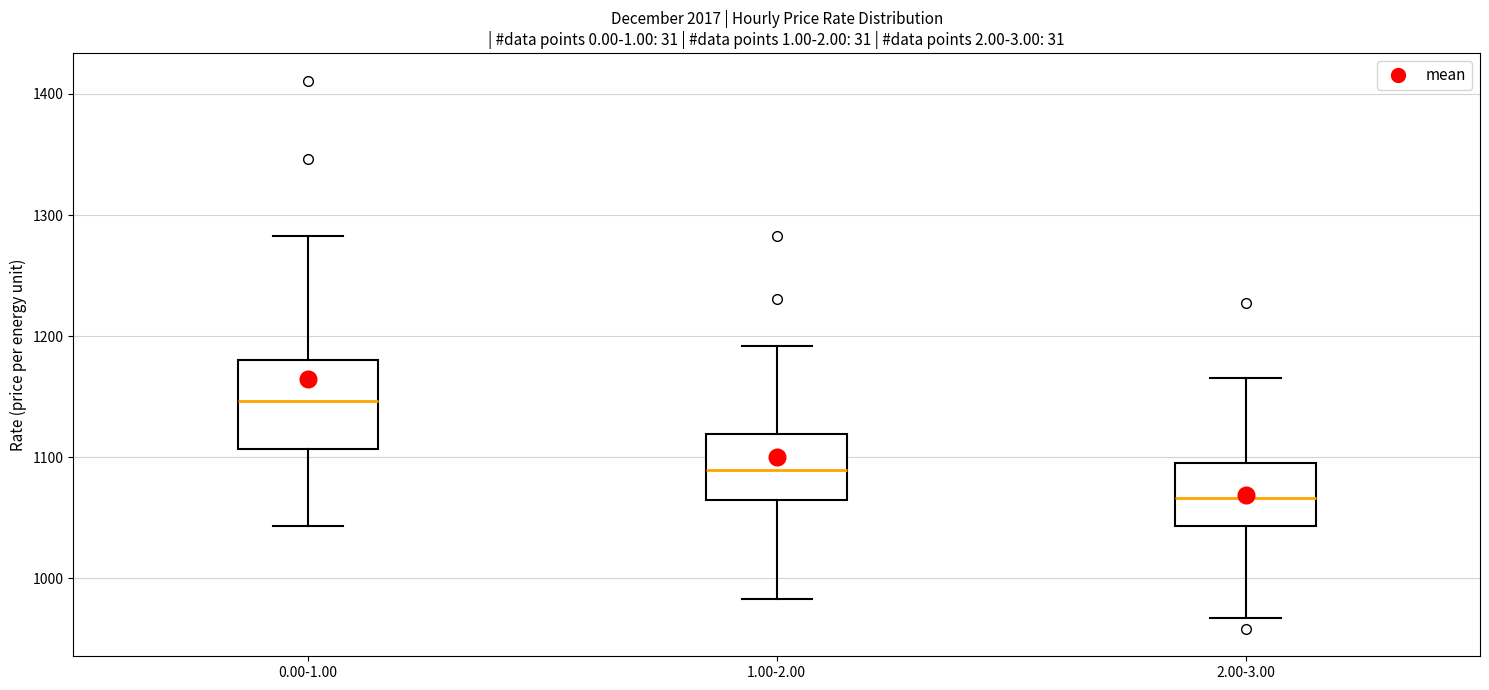

Reading left to right, transcribe this box plot: for each box, give where its median line is, the range the box spans, and where its two whiskers end, as read against the y-axis. The values are not printed on the chart, so give them approximately, as read against the axis.

0.00-1.00: median 1150, box 1110 to 1180, whiskers 1040 to 1280
1.00-2.00: median 1090, box 1060 to 1120, whiskers 980 to 1190
2.00-3.00: median 1070, box 1040 to 1100, whiskers 970 to 1170